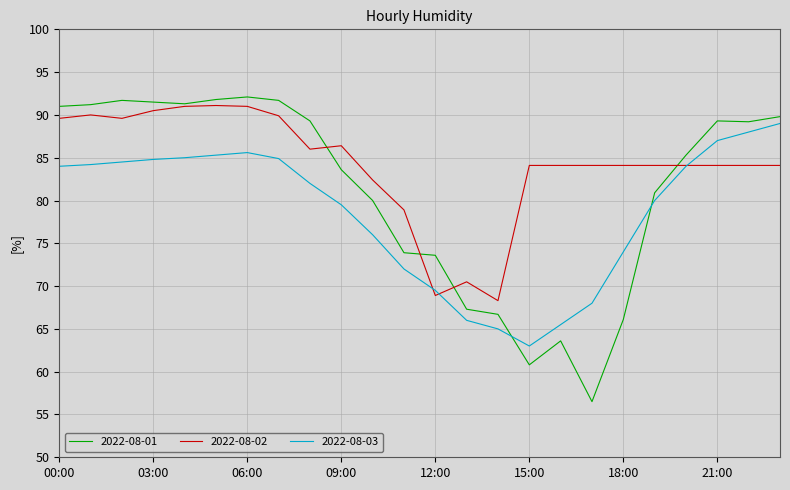

What is the minimum value for 2022-08-03?

63.0